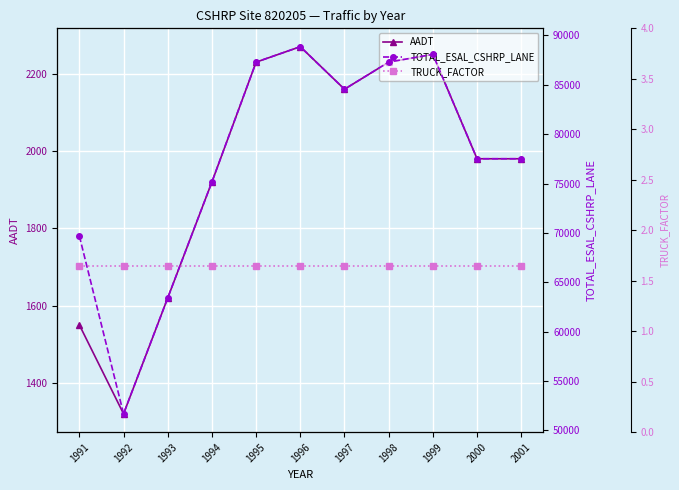

What is the difference between the AADT values at 2001 and 1991?

430